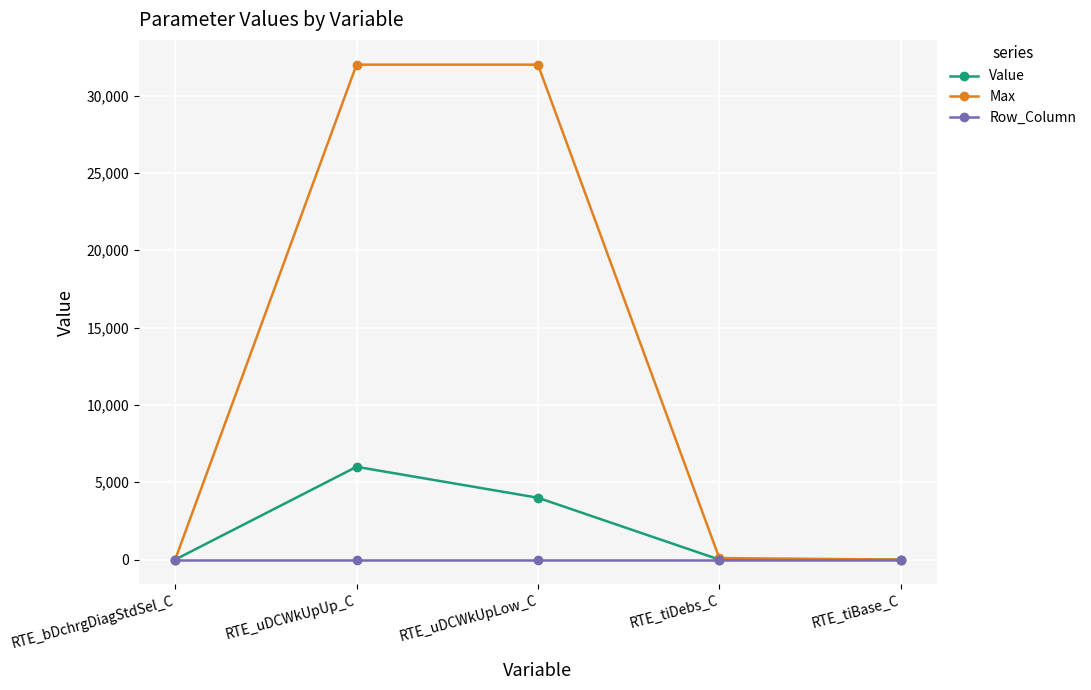

True or false: Max has more than 1 points higher than both neighbors.

False